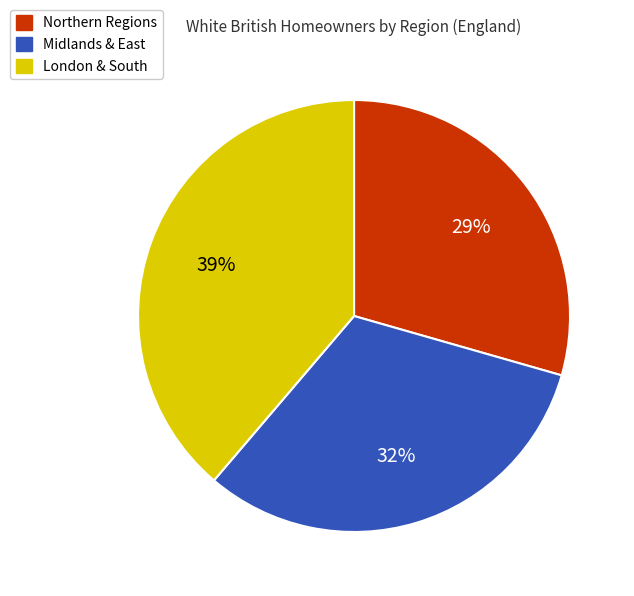

What is the ratio of the value at Midlands & East to the value at Northern Regions?

1.1